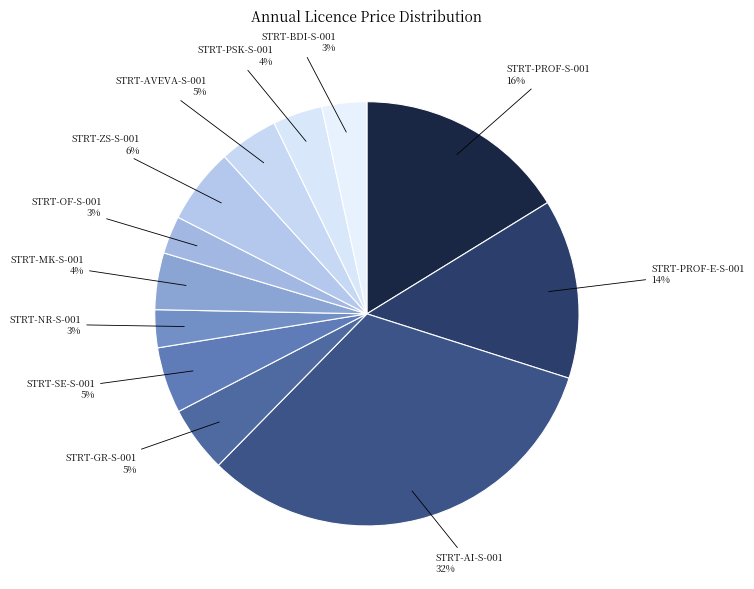

How many segments does this pie chart have?

12